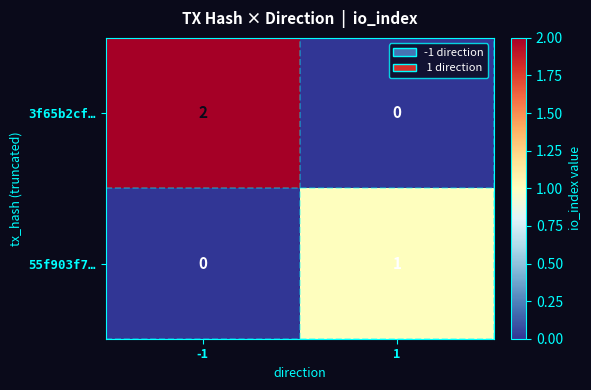

Count the number of categories in the chart.

2